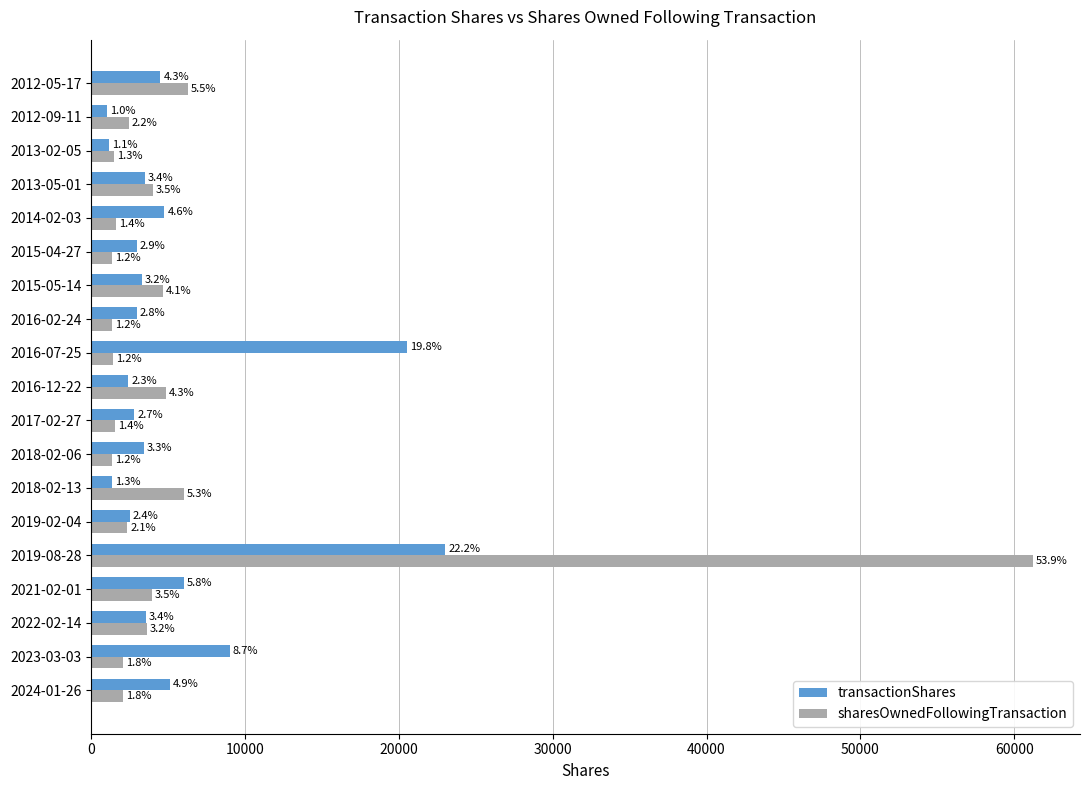

What are all the series names shown in the legend?

transactionShares, sharesOwnedFollowingTransaction